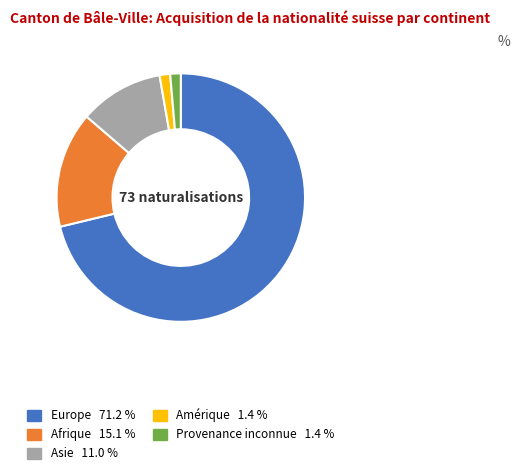

Is there any slice that represents more than half of the pie?

Yes